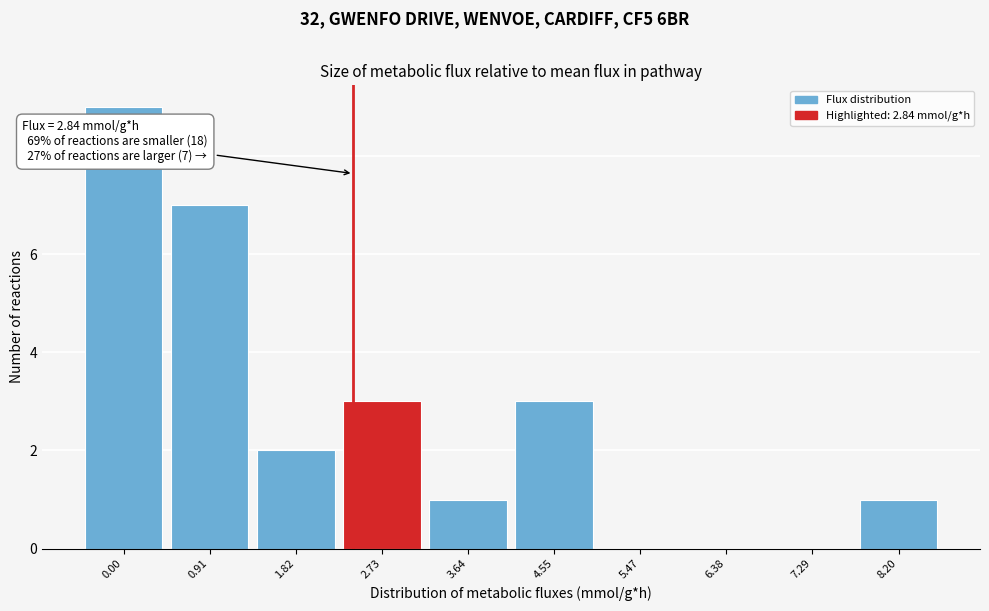

Reading right to left, transcribe all the data shown in this chart.

8.20=1	7.29=0	6.38=0	5.47=0	4.55=3	3.64=1	2.73=3	1.82=2	0.91=7	0.00=9